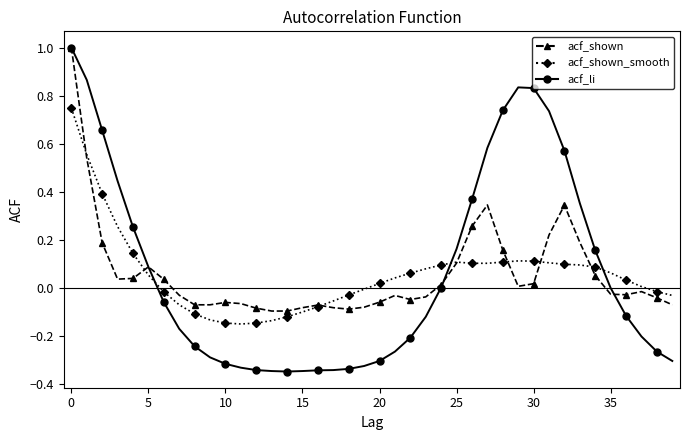

Which series has the widest spread of values?

acf_li